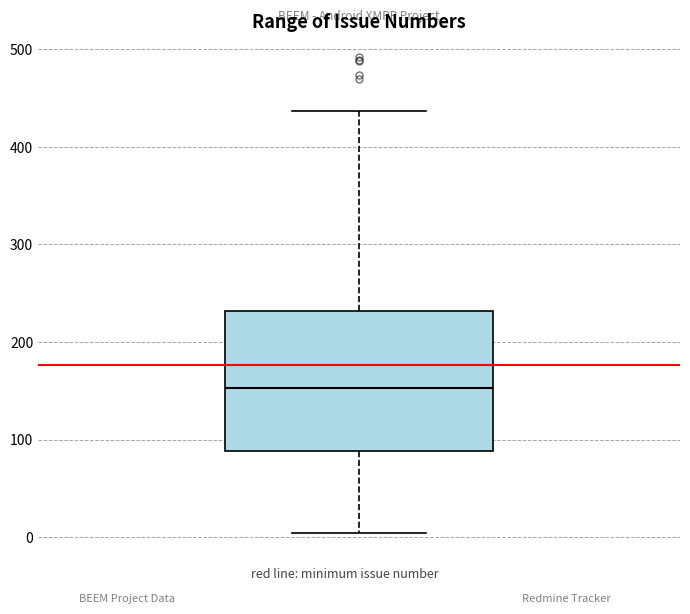

Read this box plot against the y-axis: the position of the median line, the range covered by the box, and the ends of both whiskers. The values are not printed on the chart, so give them approximately, as read against the axis.

median 150, box 90 to 230, whiskers 0 to 440